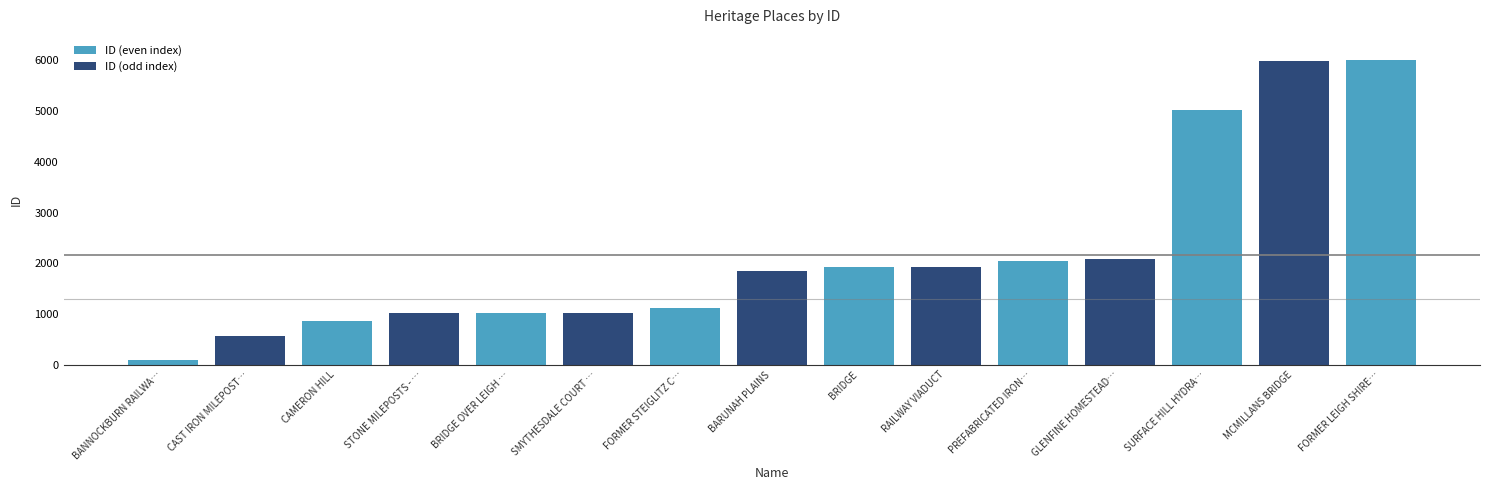

Between BARUNAH PLAINS and SMYTHESDALE COURT …, which is larger?

BARUNAH PLAINS